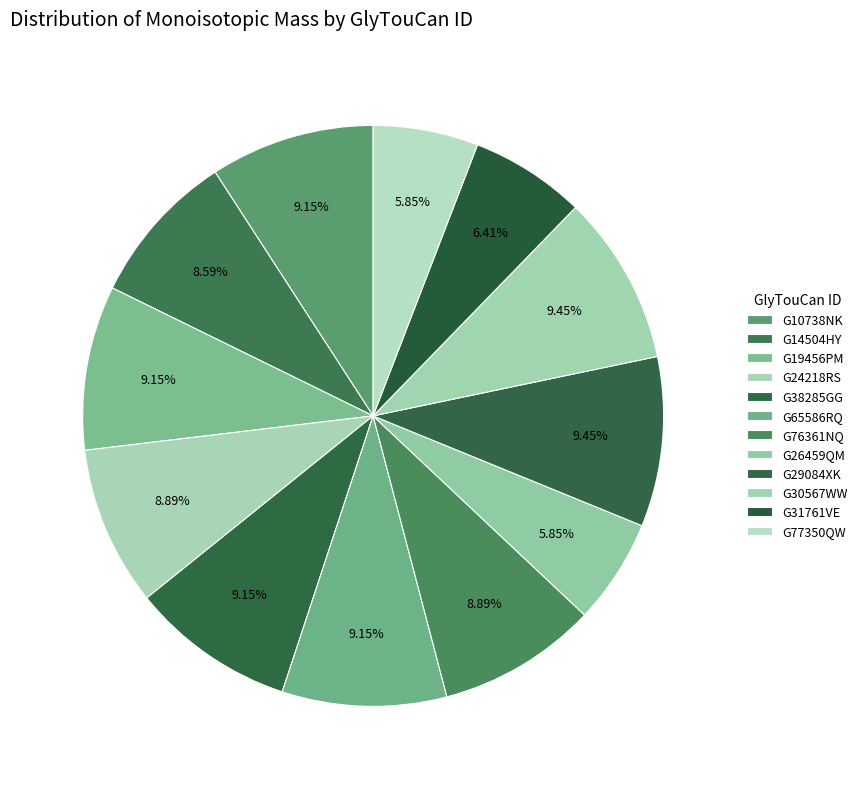

What percentage is NOT represented by G19456PM?

90.8%